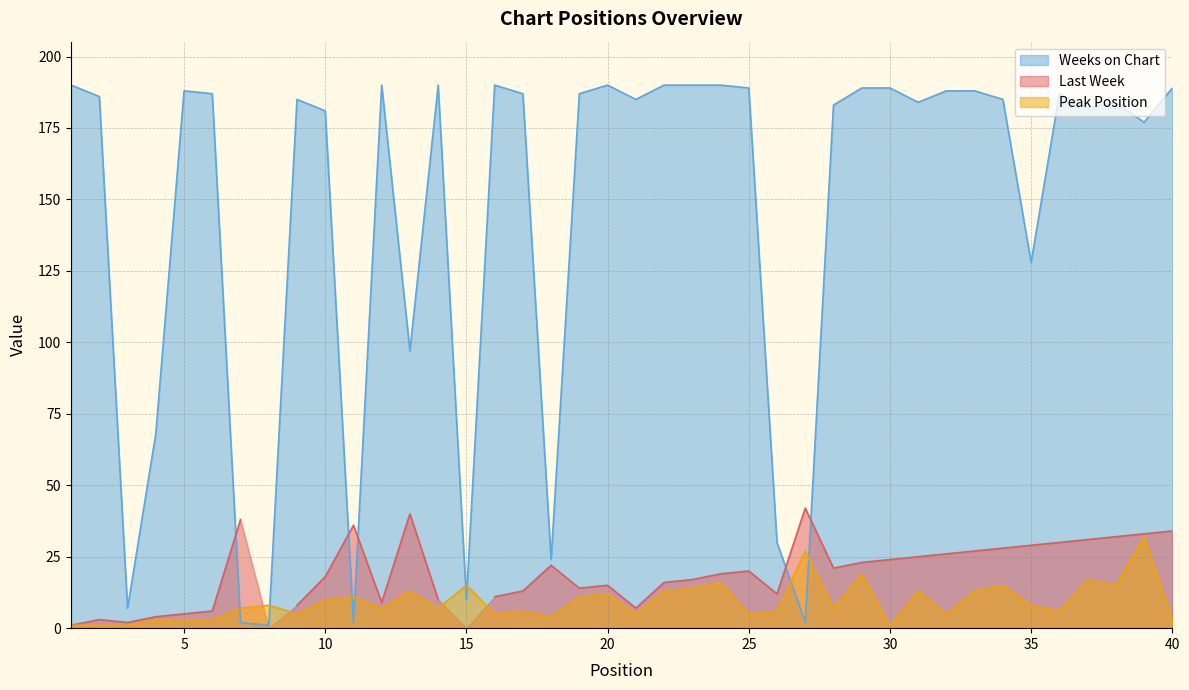

Which series has the widest spread of values?

Weeks on Chart